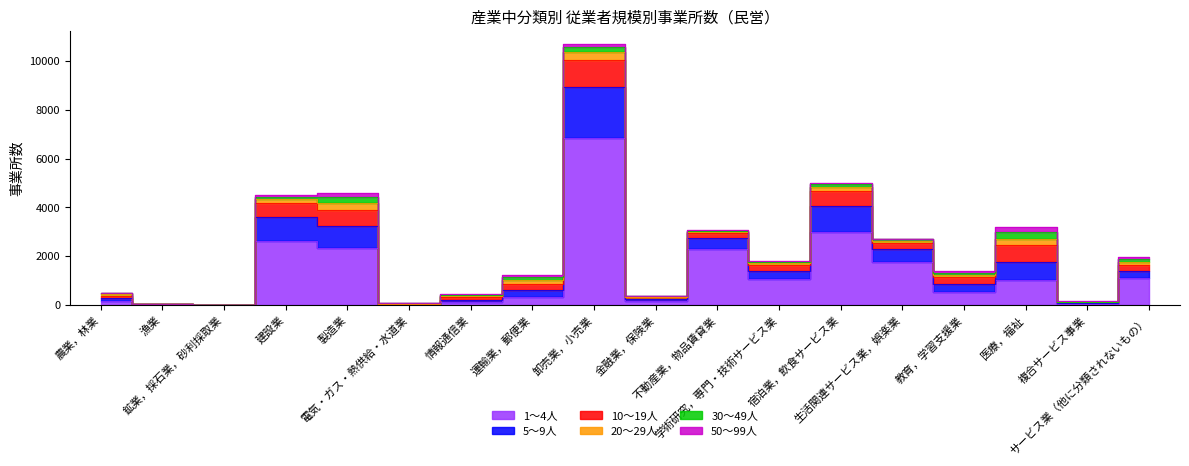

What is the difference between the 30～49人 values at 電気・ガス・熱供給・水道業 and 運輸業，郵便業?

117